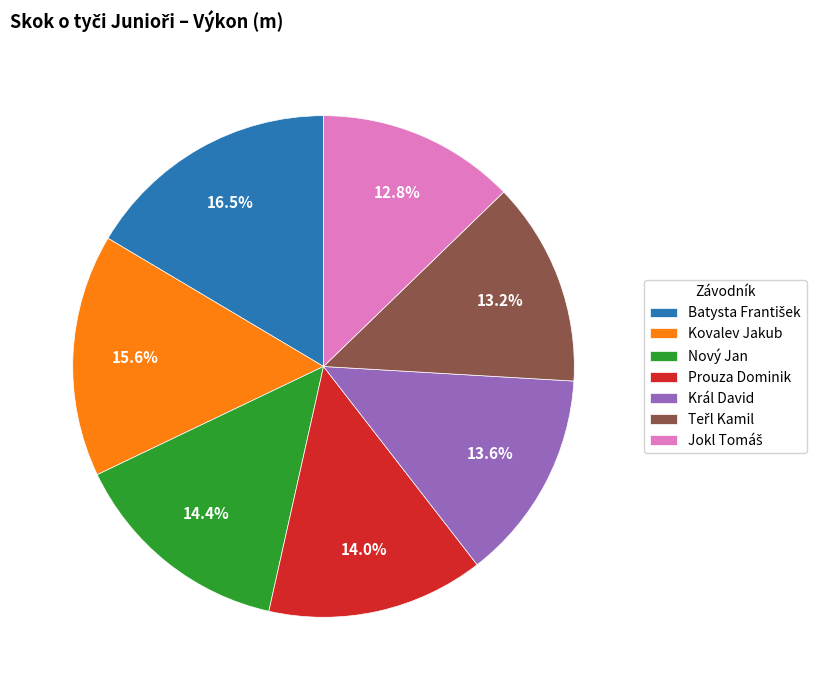

The Prouza Dominik slice represents 14% of the pie. True or false?

True